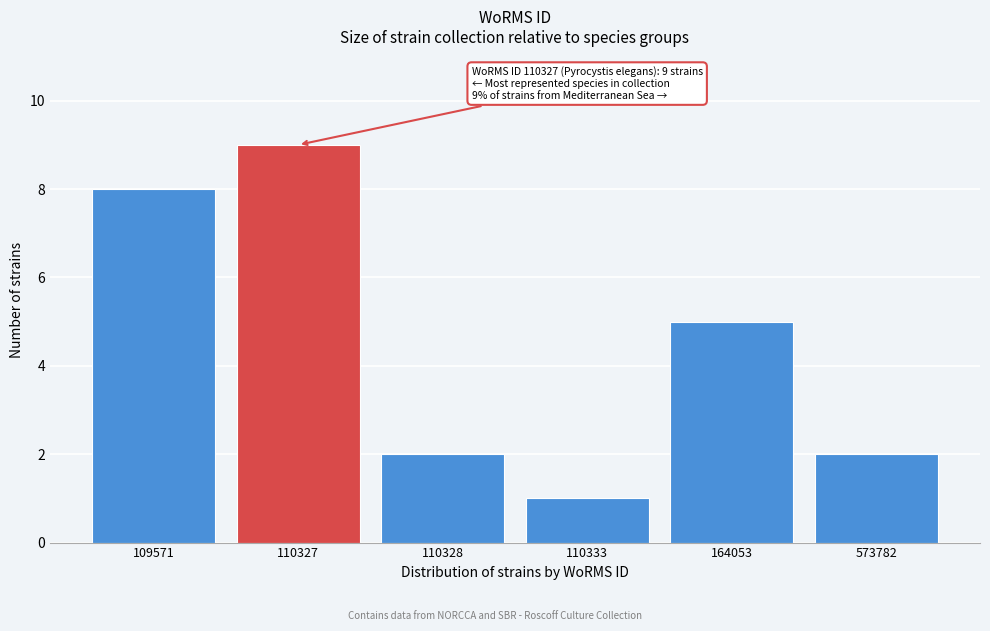

Reading left to right, transcribe all the data shown in this chart.

109571=8	110327=9	110328=2	110333=1	164053=5	573782=2